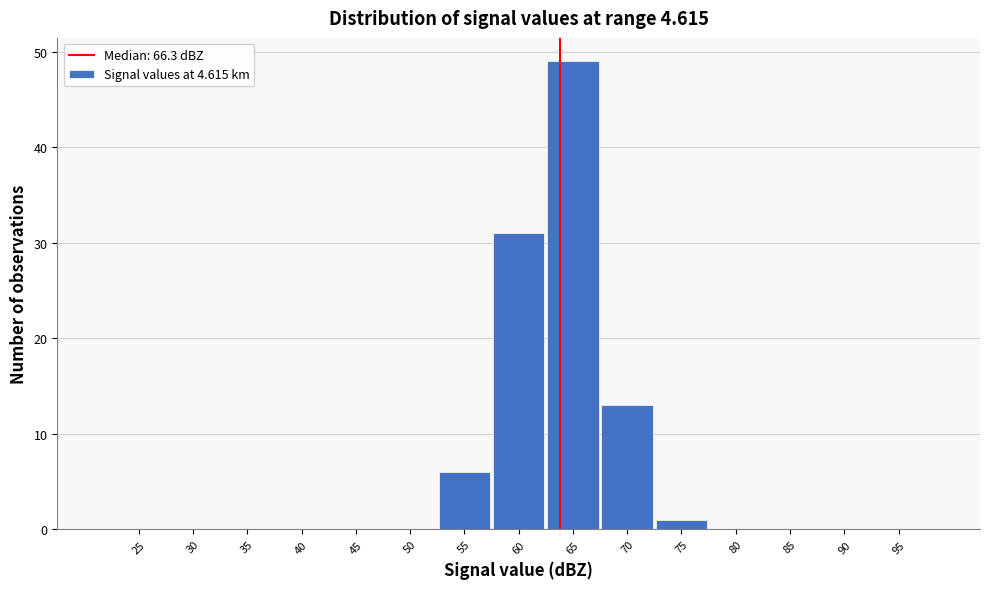

Reading left to right, transcribe all the data shown in this chart.

25=0	30=0	35=0	40=0	45=0	50=0	55=6	60=31	65=49	70=13	75=1	80=0	85=0	90=0	95=0